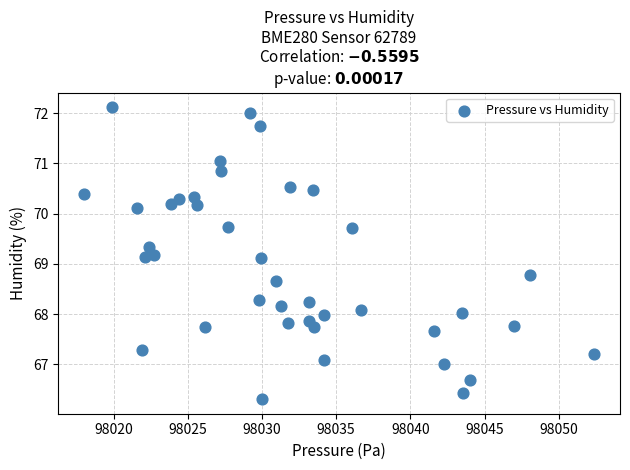

What is the range of X values (max minus min)?

34.4